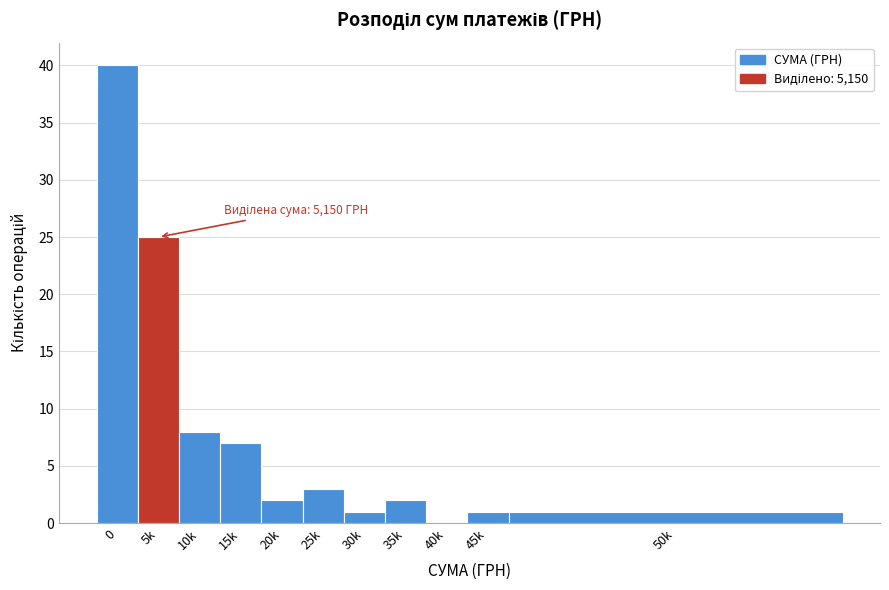

Reading left to right, transcribe all the data shown in this chart.

0=40	5k=25	10k=8	15k=7	20k=2	25k=3	30k=1	35k=2	40k=0	45k=1	50k=1